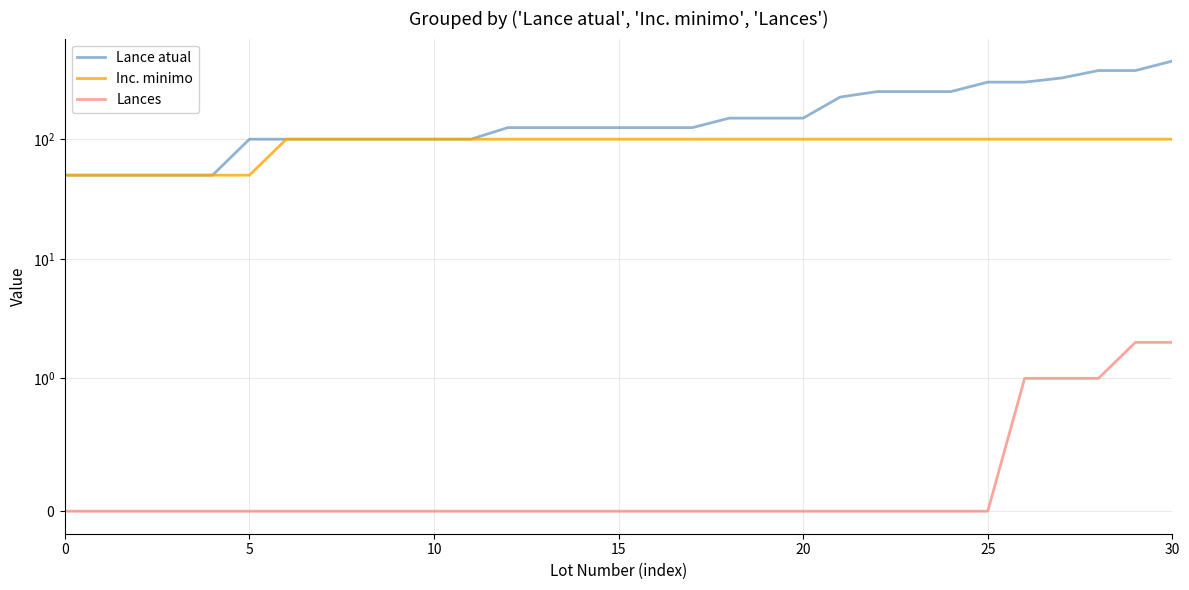

What are all the series names shown in the legend?

Lance atual, Inc. minimo, Lances